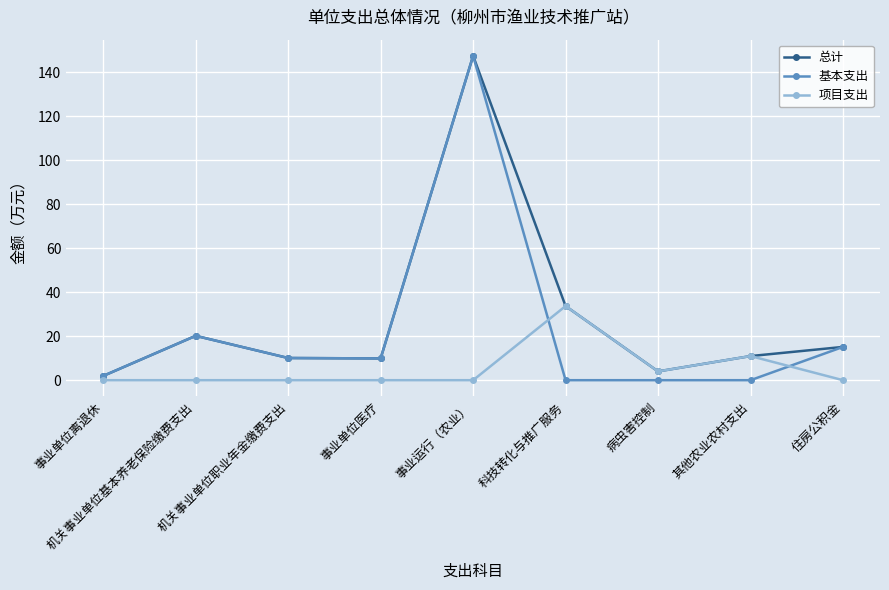

What is the maximum value for 项目支出?

33.7